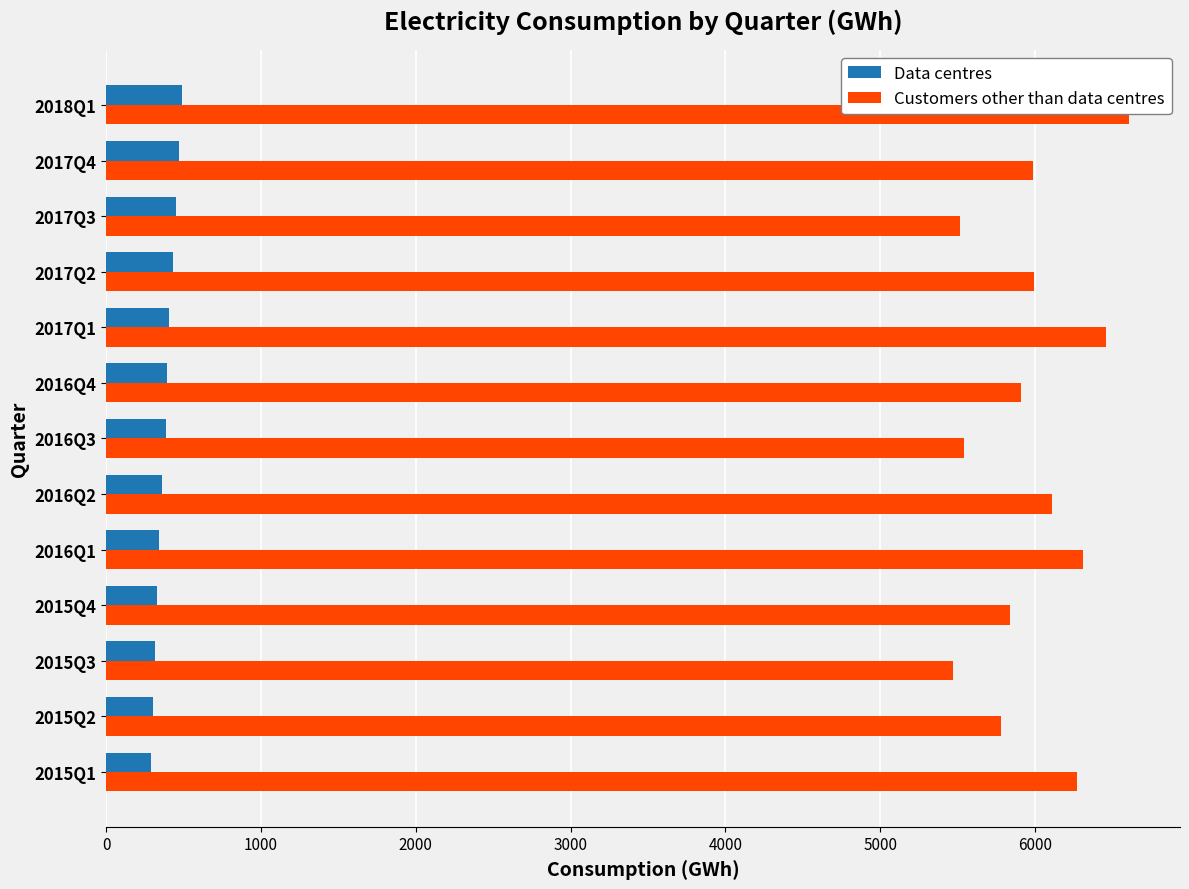

What are all the series names shown in the legend?

Data centres, Customers other than data centres